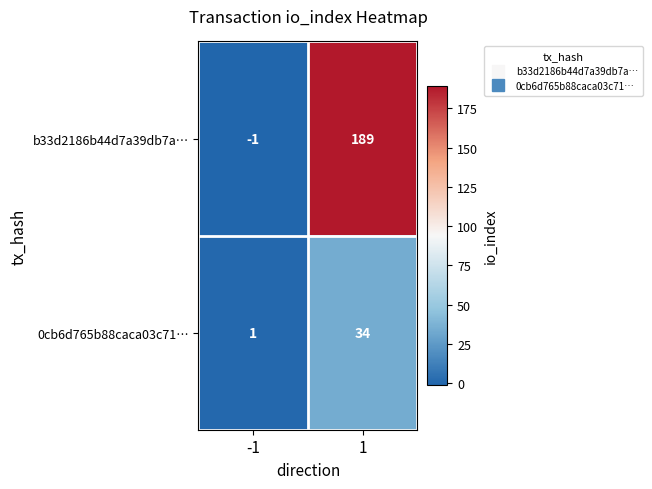

At 1, list the series in order from largest to smallest.

b33d2186b44d7a39db7a…, 0cb6d765b88caca03c71…